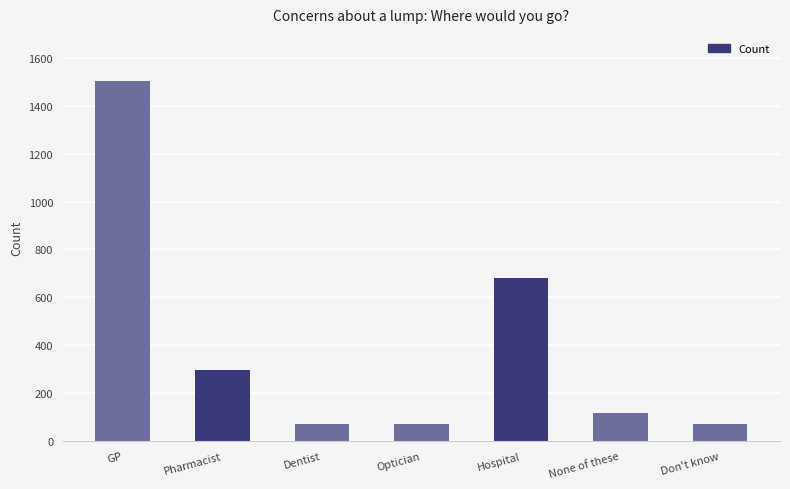

What is the ratio of the value at Hospital to the value at None of these?

5.9